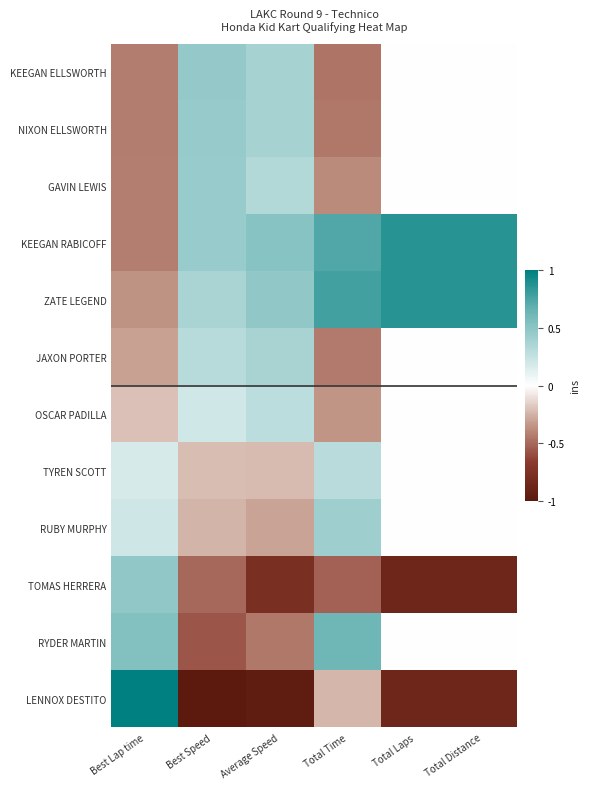

What is the maximum value shown in the chart?

2.4